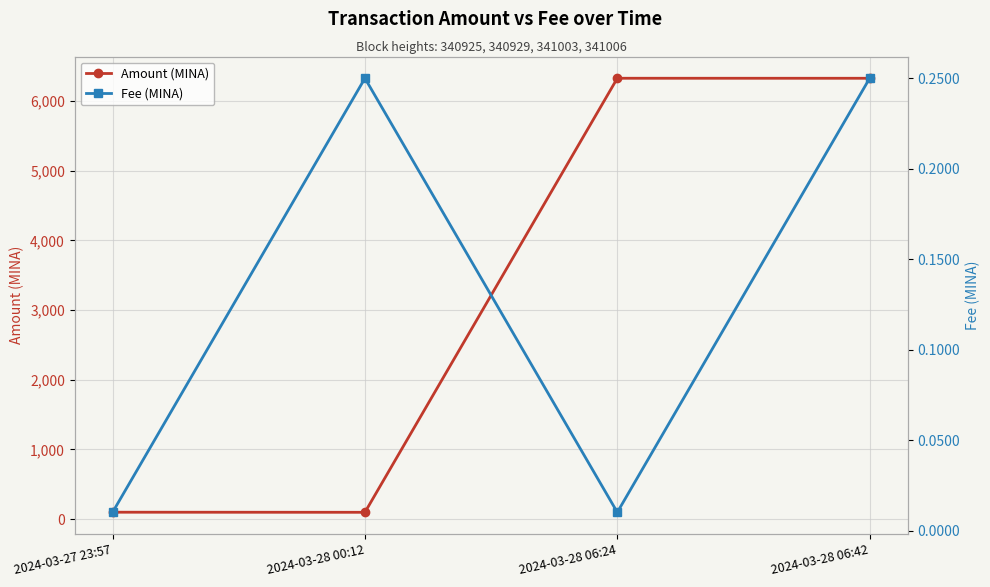

What is the label of the 4th point from the right?

2024-03-27 23:57